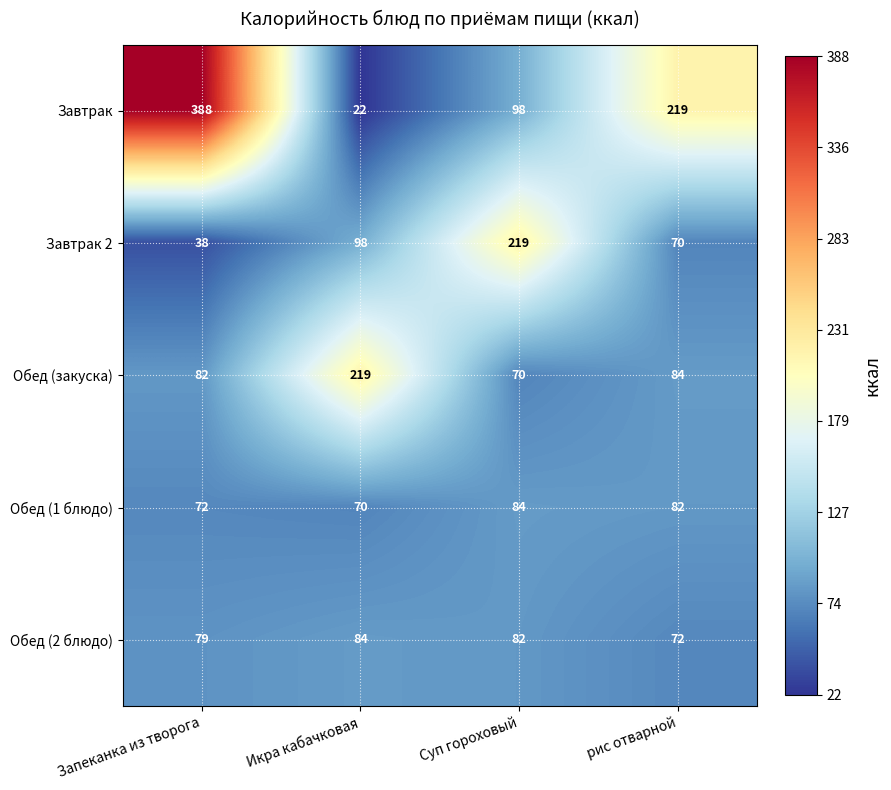

What is the minimum value shown in the chart?

22